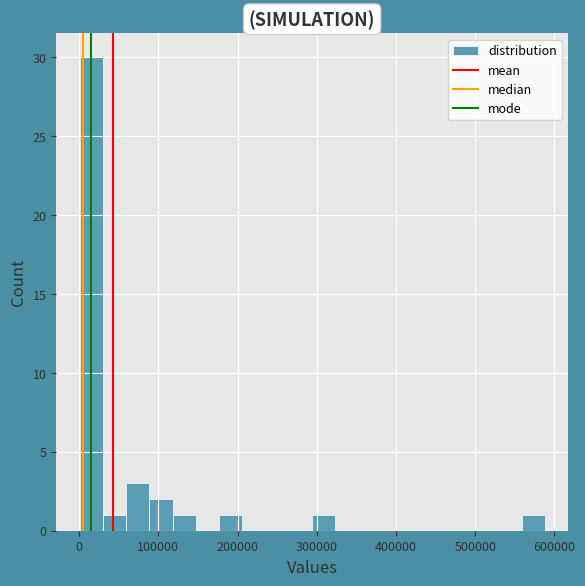

Around what value on the x-axis is the tallest bar? Give the approximate position of its centre, as read against the axis.

20000